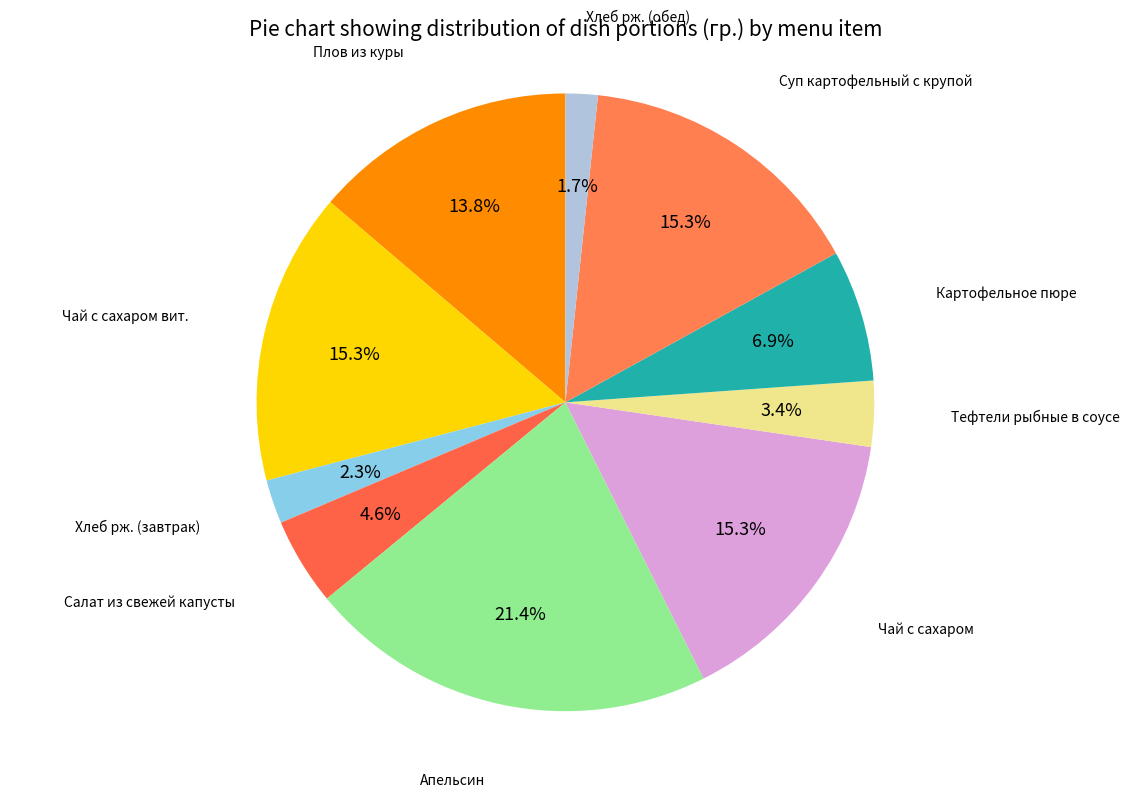

To the nearest percent, what is the combined percentage of Апельсин and Чай с сахаром вит.?

37%